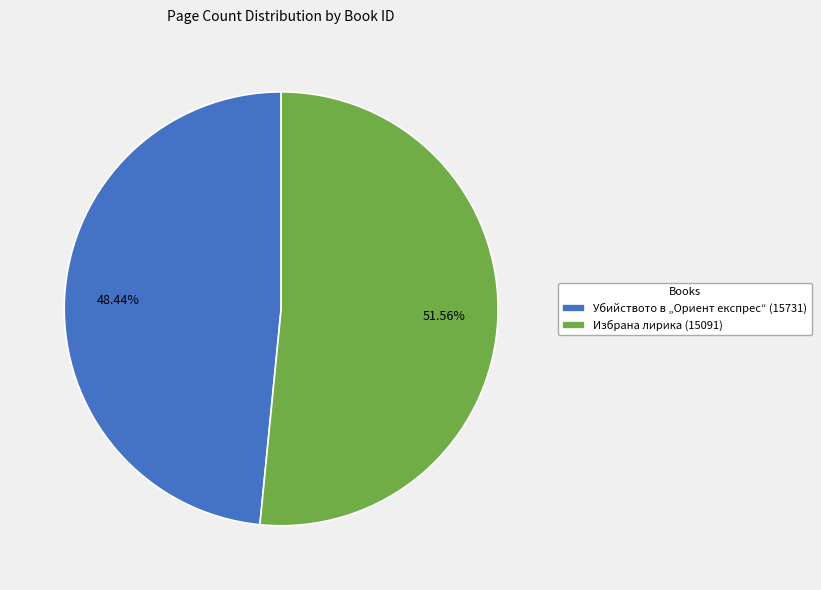

Combined, do Убийството в „Ориент експрес“ (15731) and Избрана лирика (15091) account for over 50%?

Yes